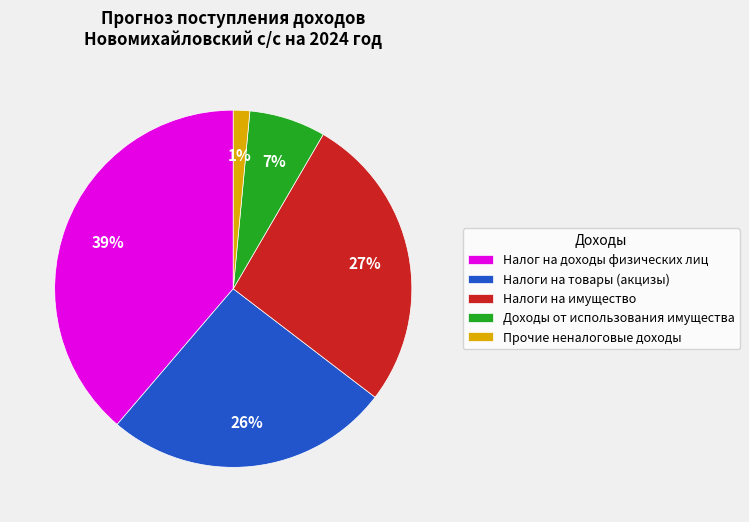

Rank the categories by value from lowest to highest.

Прочие неналоговые доходы, Доходы от использования имущества, Налоги на товары (акцизы), Налоги на имущество, Налог на доходы физических лиц